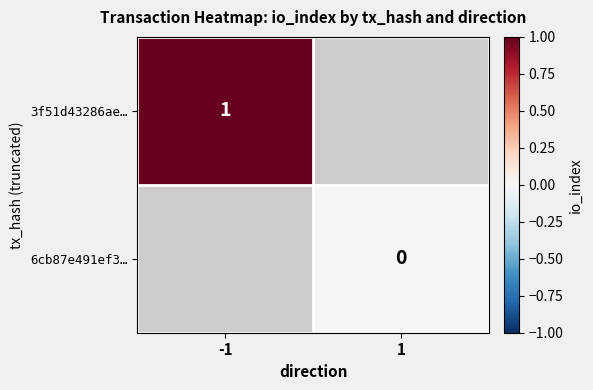

Is it true that 3f51d43286ae… equals 1.0 at -1?

True